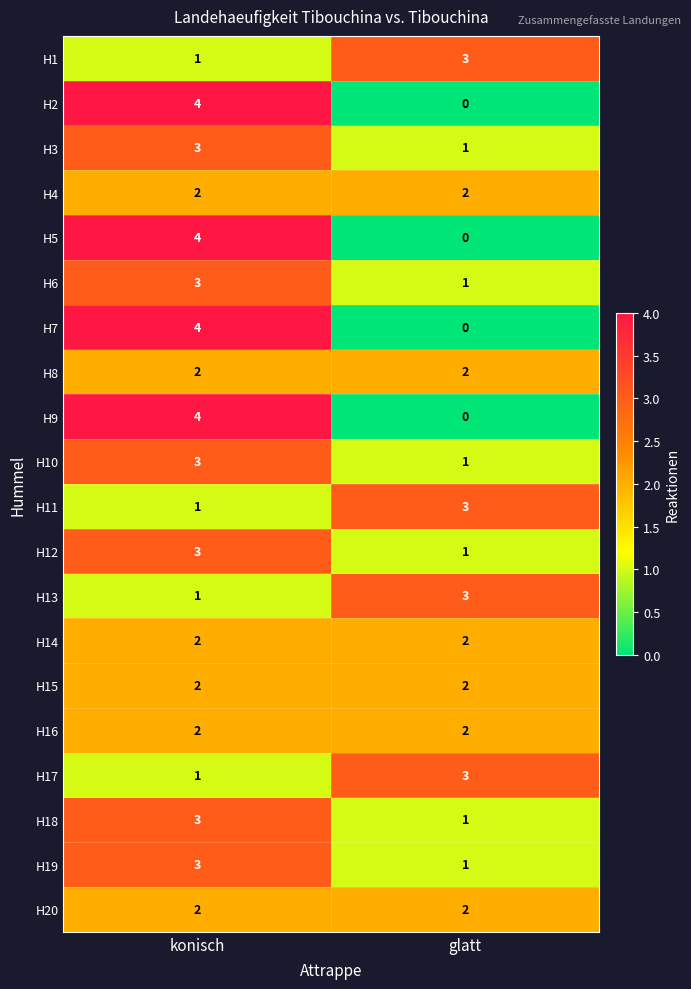

List the labels in order of H9 value, largest first.

konisch, glatt